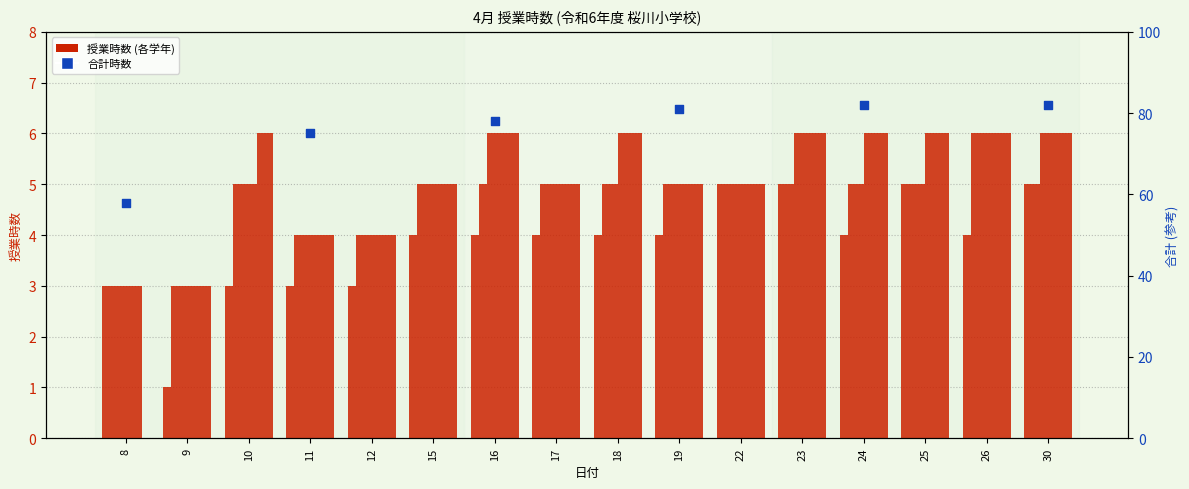

At which category is the sum across all series the highest?

23